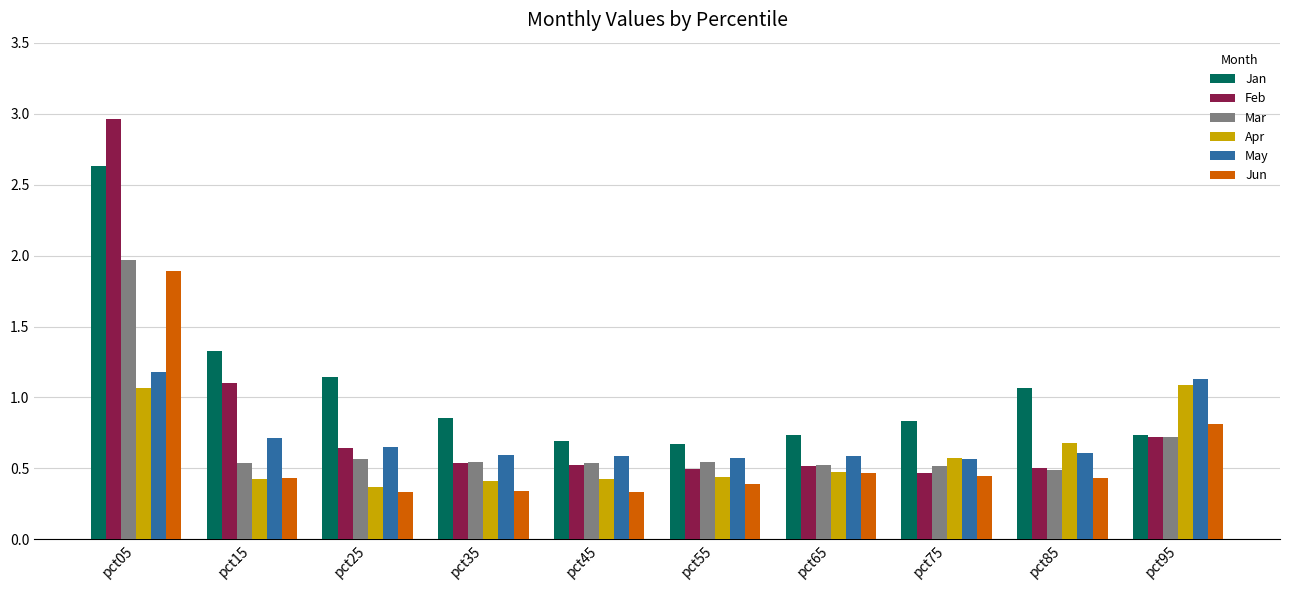

True or false: May has a value of 0.3 at pct15.

False